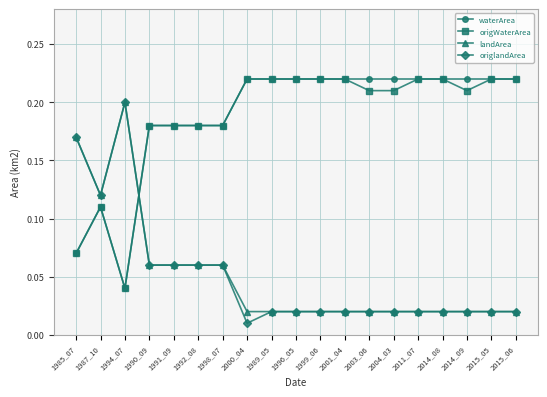

Does the chart display data point markers on the line(s)?

Yes